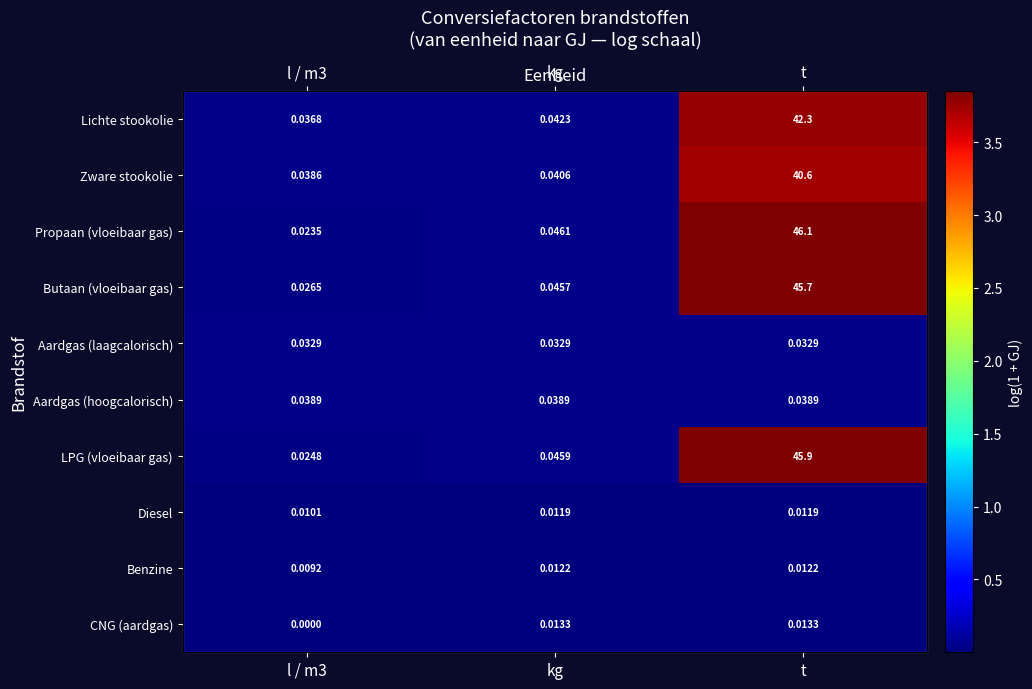

List the labels in order of LPG (vloeibaar gas) value, smallest first.

l / m3, kg, t